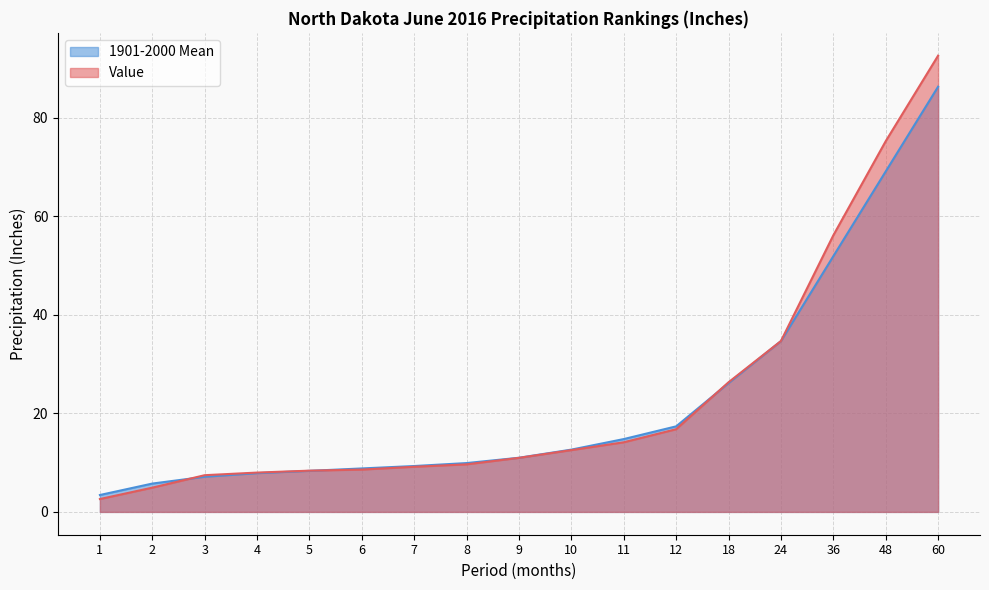

At which label is Value closest to 47?

36